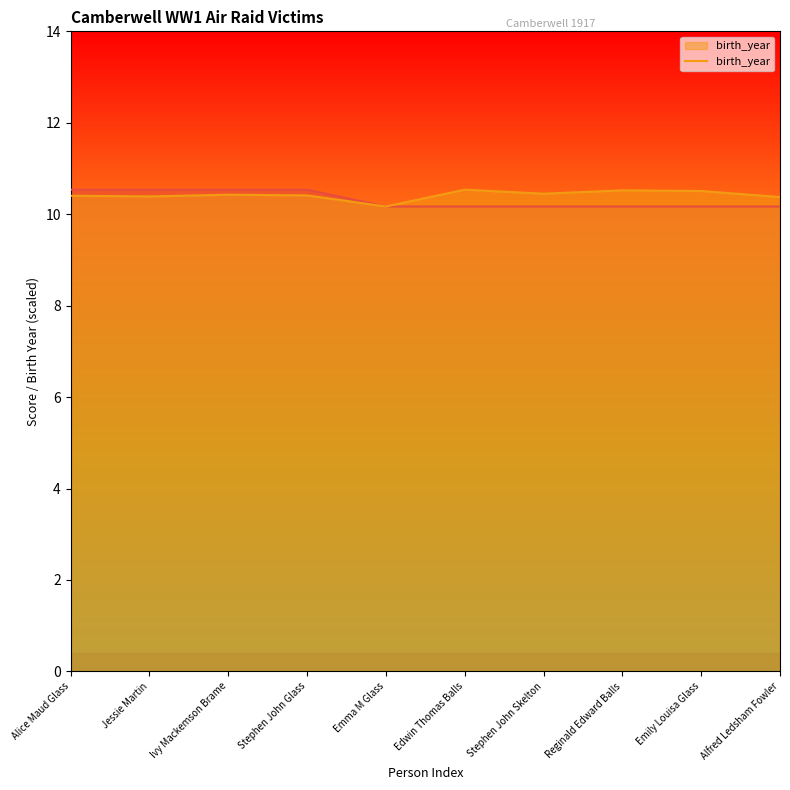

Is it true that the value at Ivy Mackemson Brame is 10.4?

True